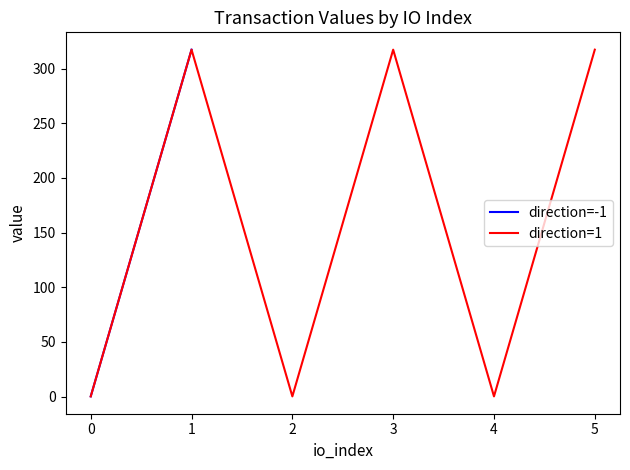

Is it true that direction=-1 equals 155.2 at 1?

False